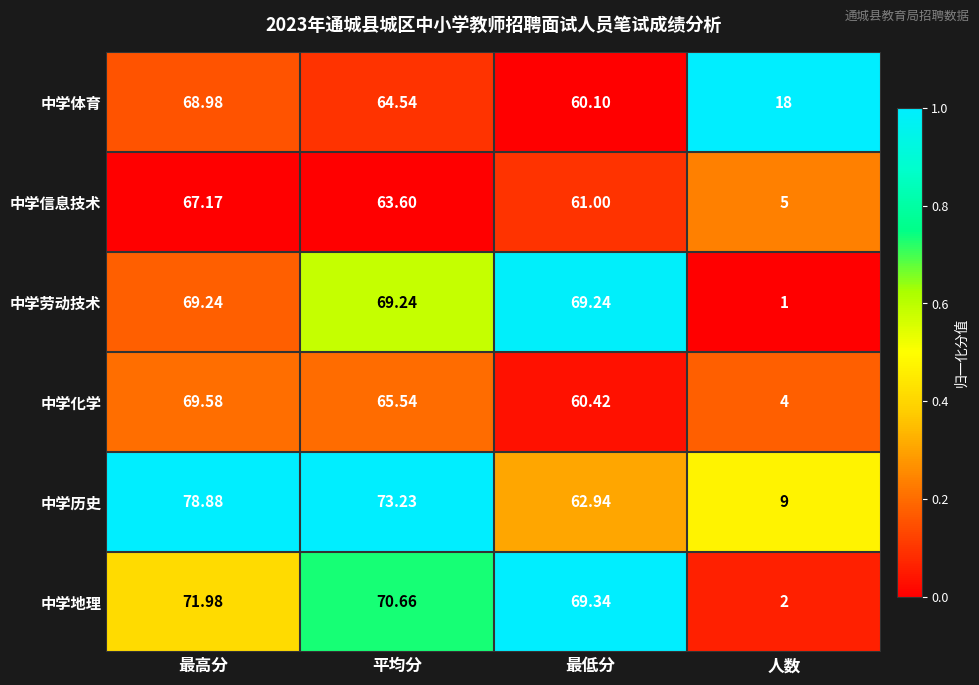

Which series has the largest total across all categories?

中学历史